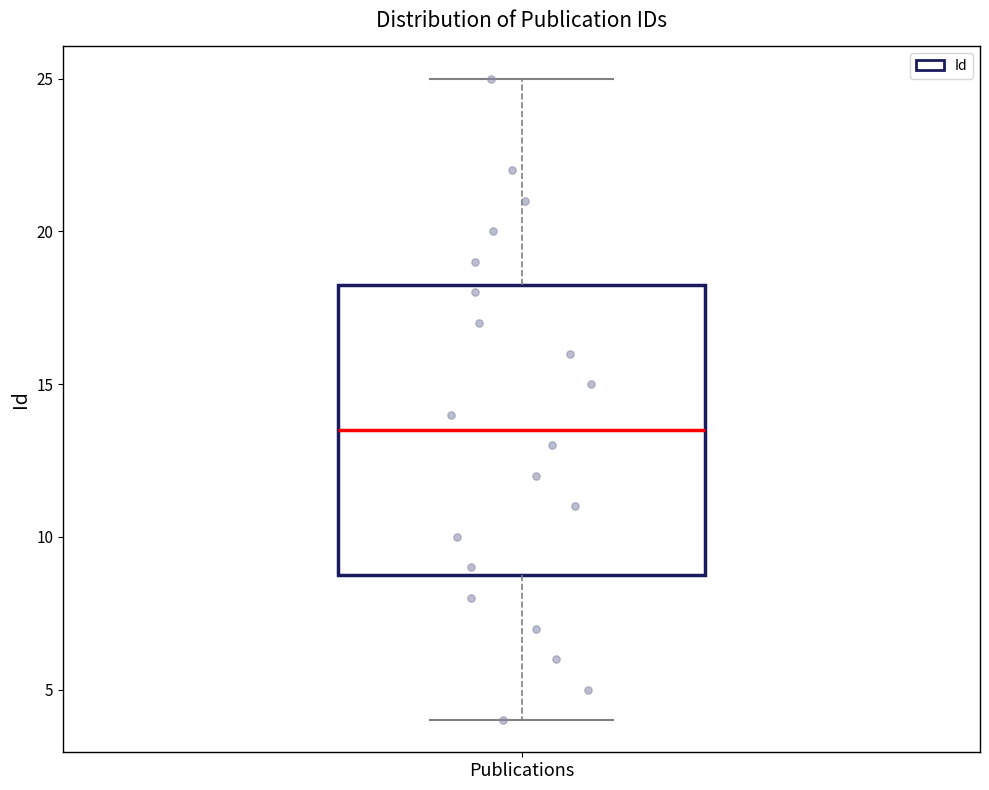

Where does the median line of the box for Publications sit on the y-axis? The values are not printed on the chart, so give them approximately, as read against the axis.

13.5